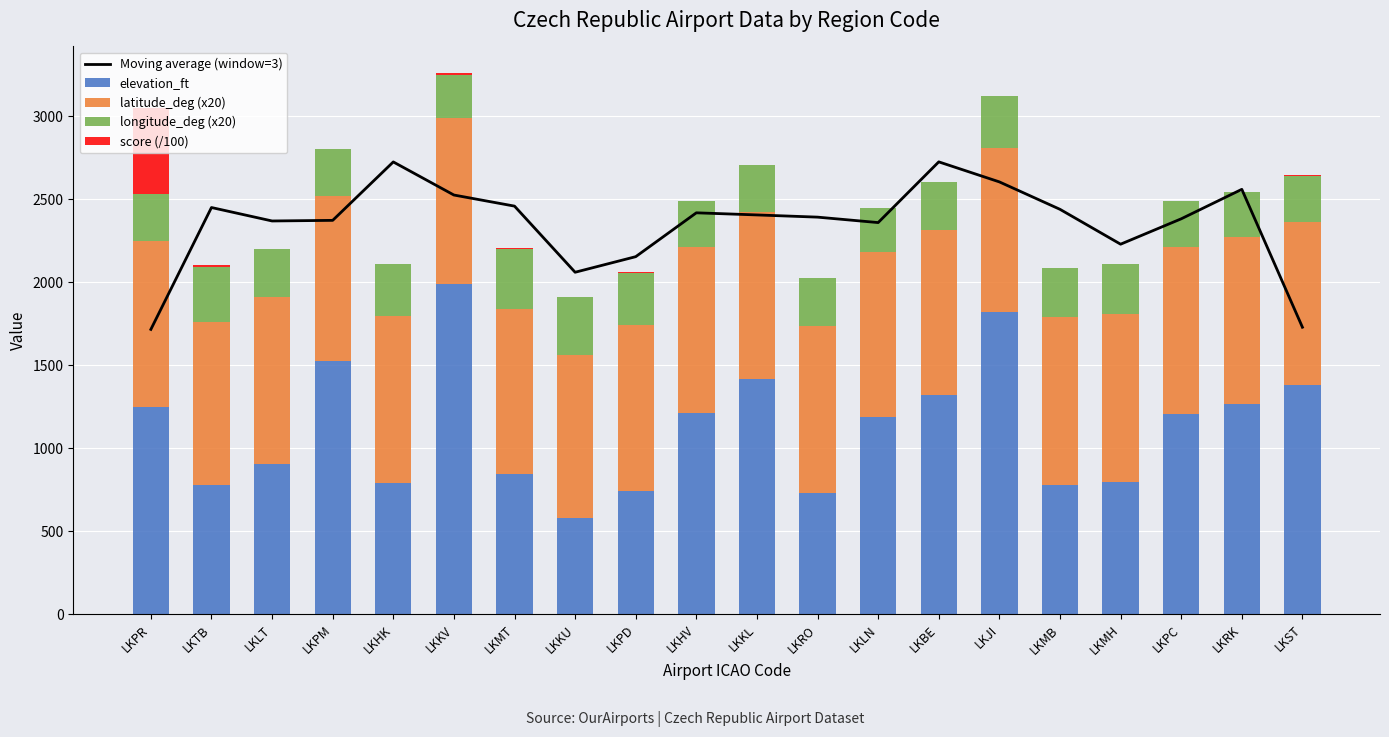

The elevation_ft series shows 3252.2 at LKKV. True or false?

False